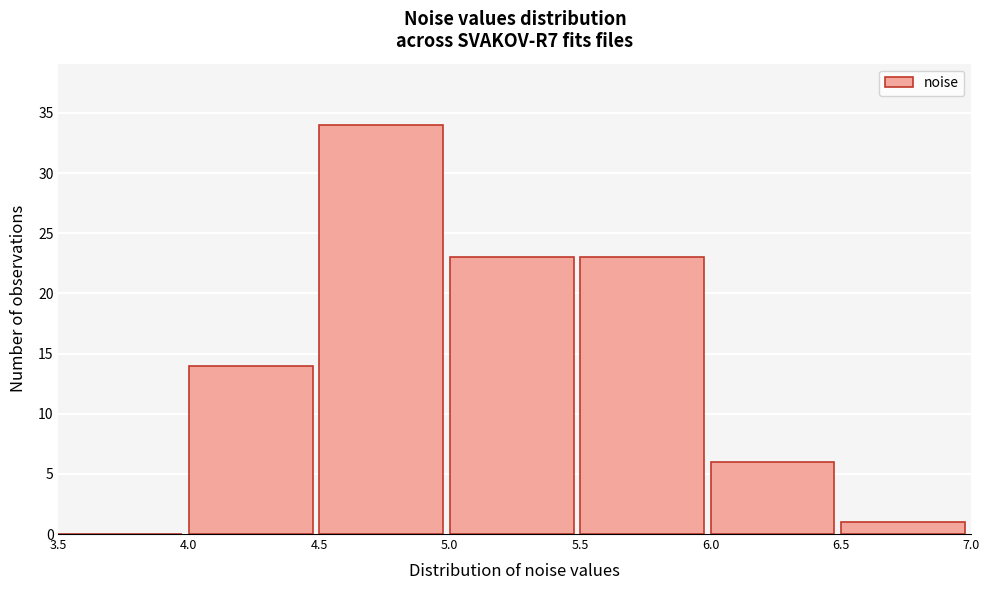

What is the height of the bar covering 5.5 to 6.0 on the x-axis? The values are not printed on the chart, so give them approximately, as read against the axis.

23